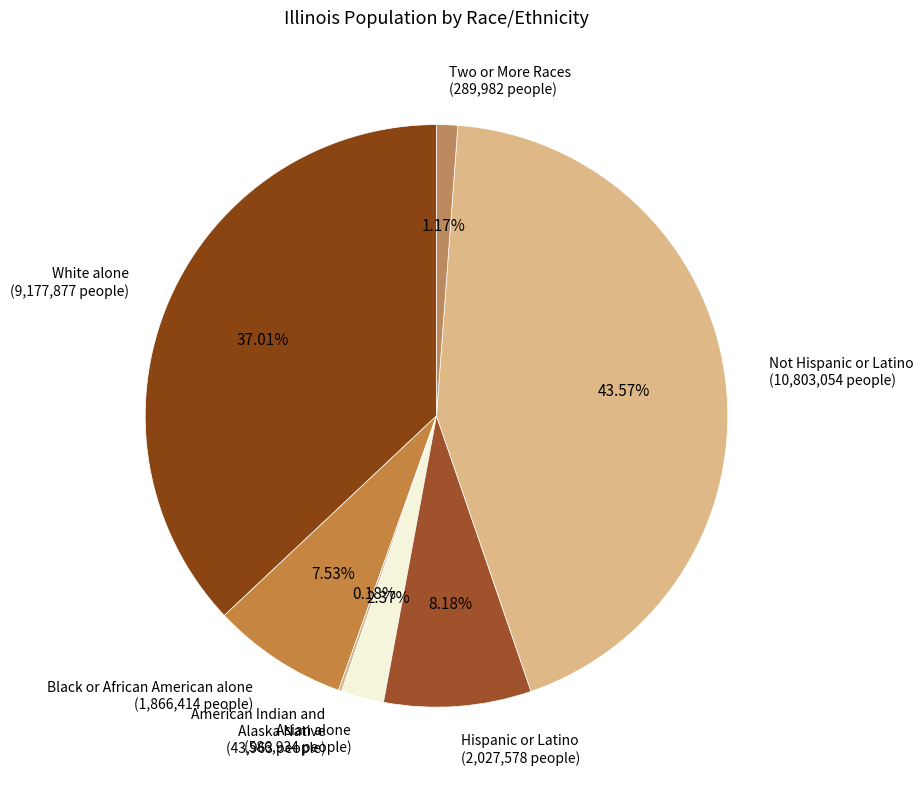

Is there any slice that represents more than half of the pie?

No